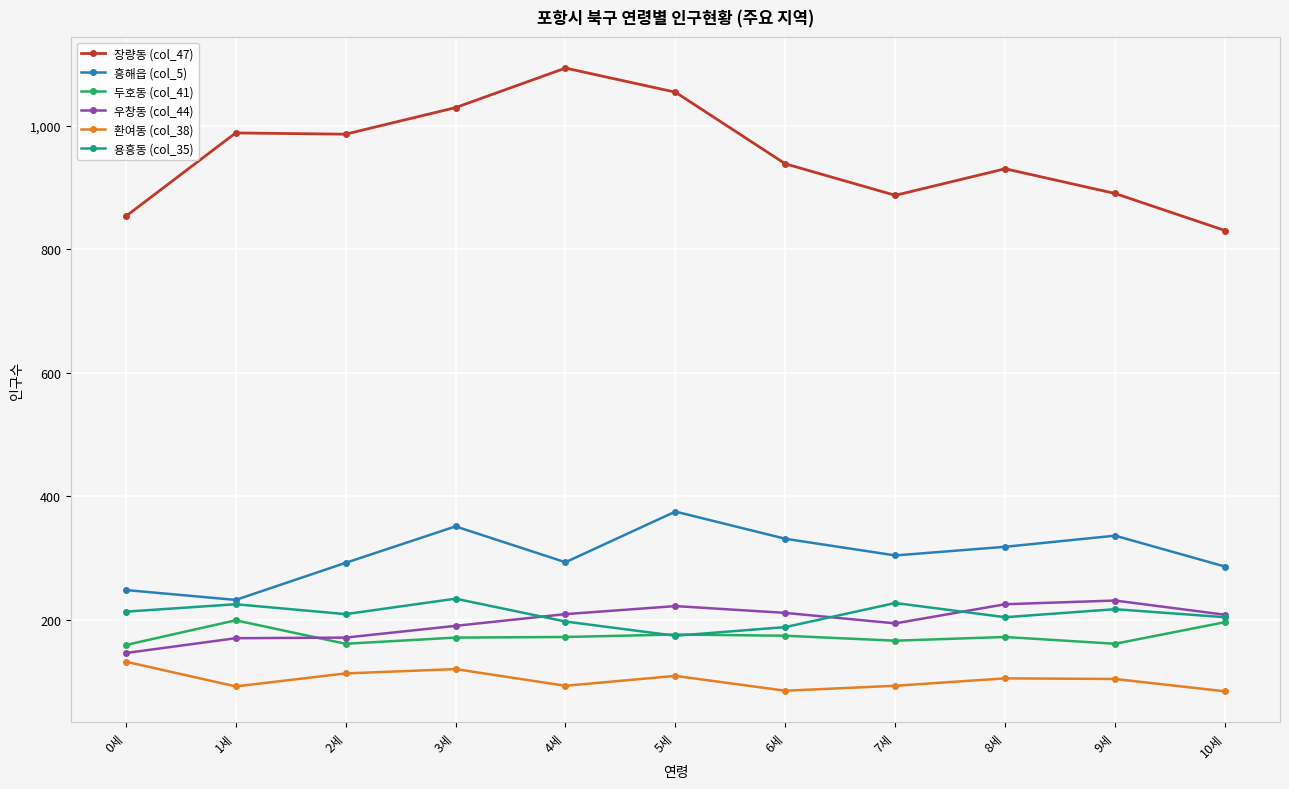

True or false: 우창동 (col_44) and 환여동 (col_38) intersect in this chart.

False